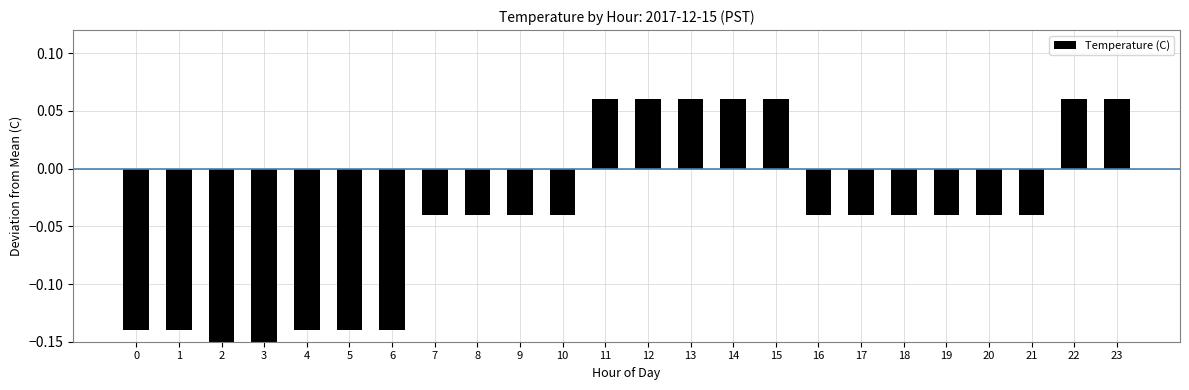

What is the sum of the values at 5 and 3?

-0.4